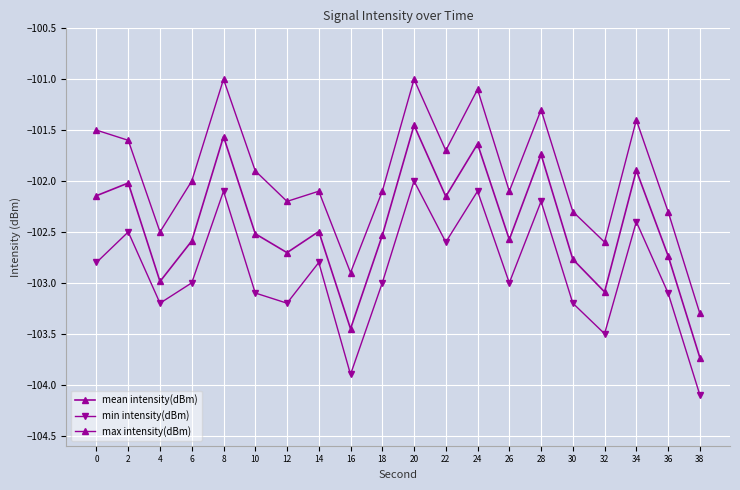

How many interior local valleys does the min intensity(dBm) series have?

6